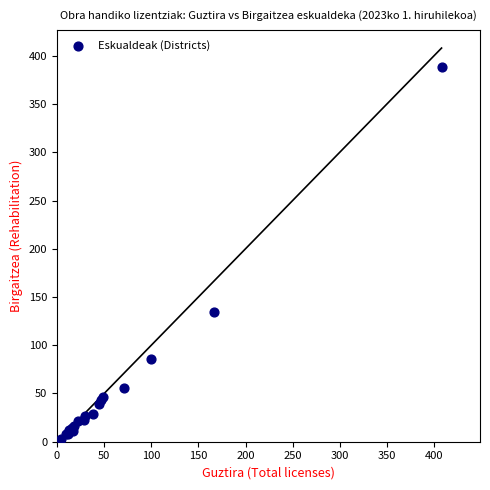

What Y value in the scatter plot is closest to 195?

134